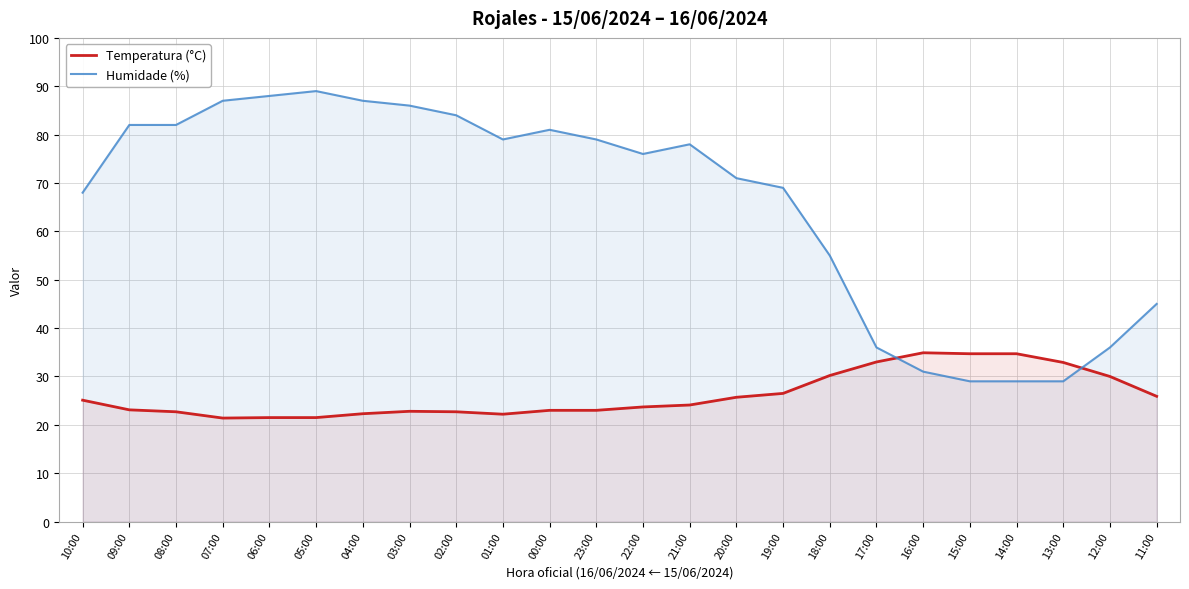

In Temperatura (°C), how many points are lower than both neighbors (excluding endpoints)?

2